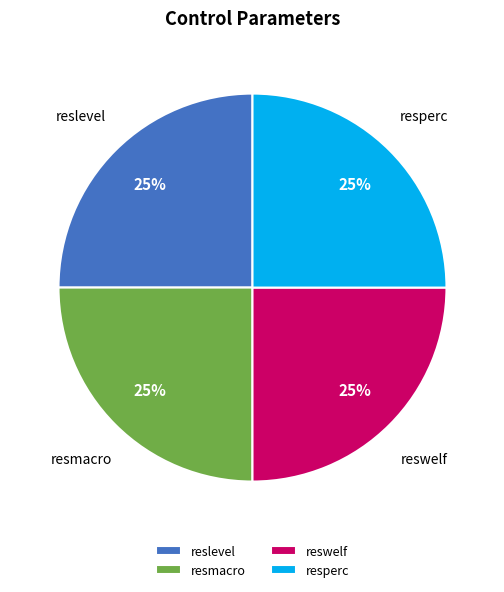

Is it true that resperc is 34% of the pie?

False